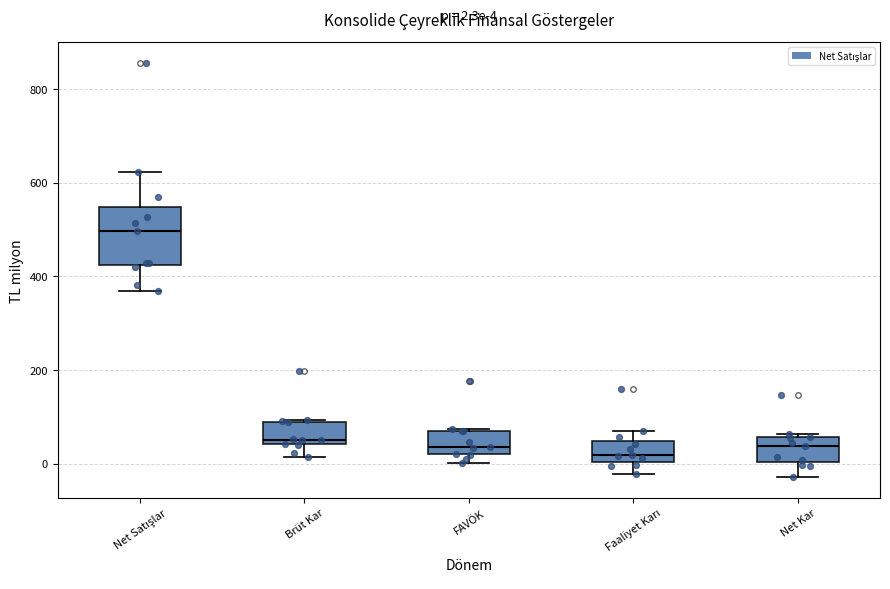

Which box is the tallest, from its lower edge to its upper edge?

Net Satışlar